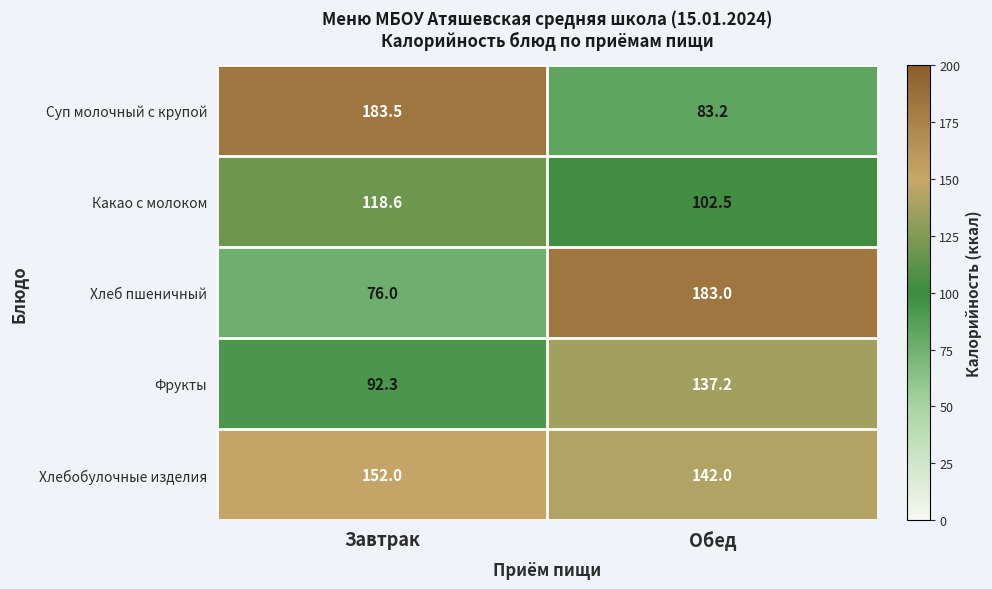

What is the difference between the Суп молочный с крупой values at Завтрак and Обед?

100.3